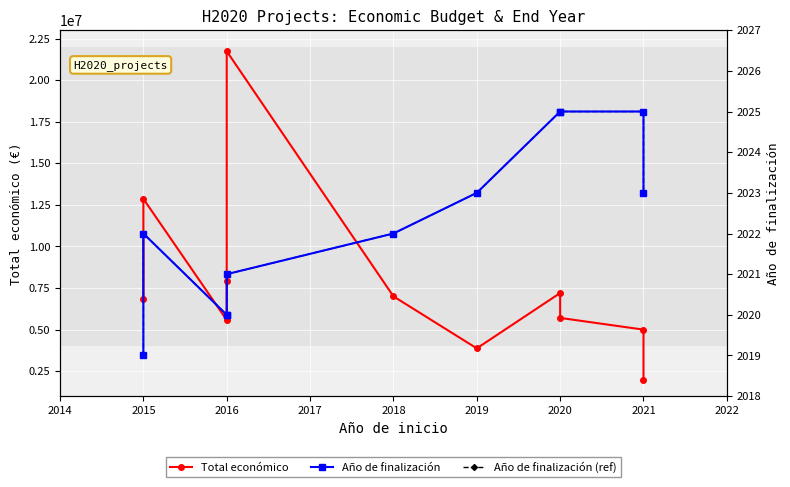

True or false: Año de finalización (ref) and Total económico intersect in this chart.

False